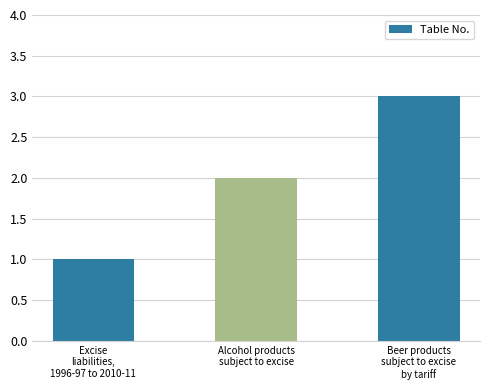

The chart shows a value of 3 at Beer products
subject to excise
by tariff. True or false?

True